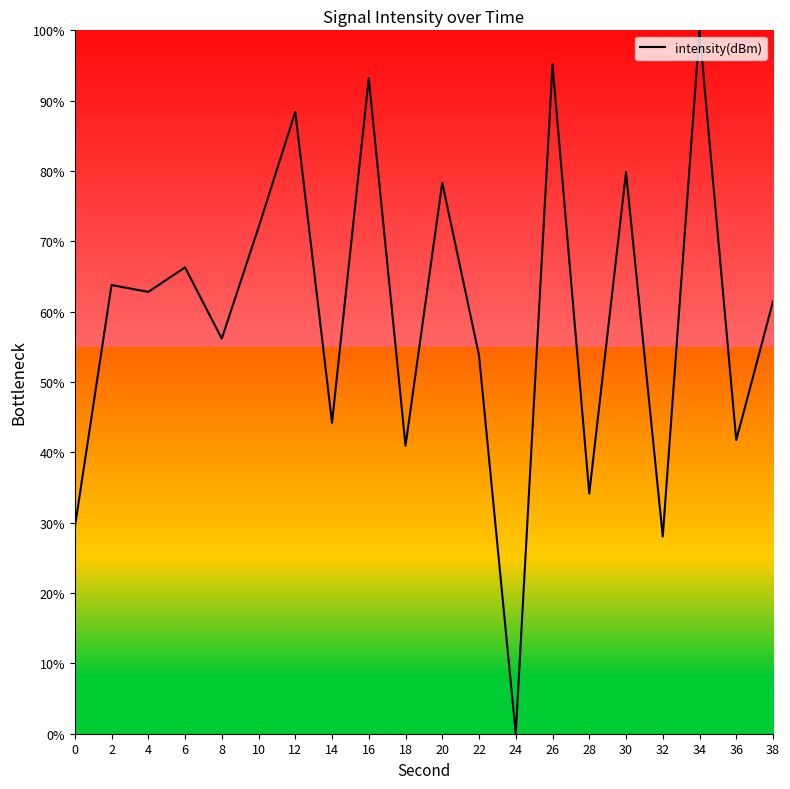

Which label corresponds to the smallest value in the chart?

24